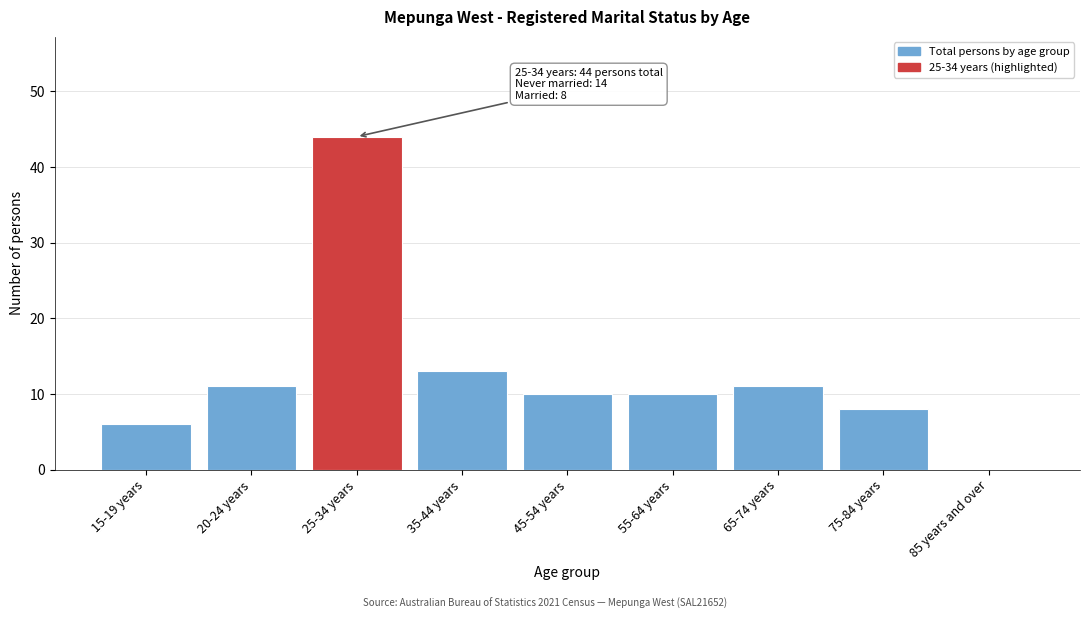

Reading right to left, what are all the values shown in this chart?

85 years and over=0	75-84 years=8	65-74 years=11	55-64 years=10	45-54 years=10	35-44 years=13	25-34 years=44	20-24 years=11	15-19 years=6